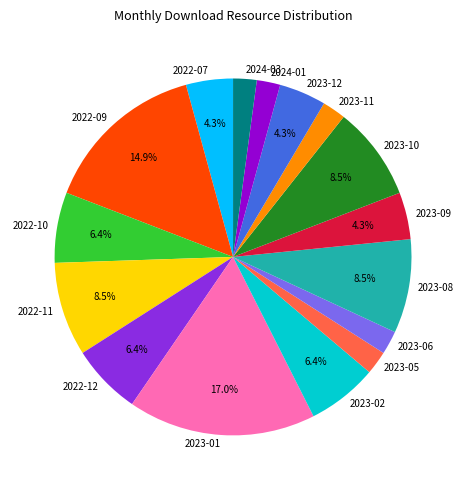

Is 2024-03 the majority of the pie?

No